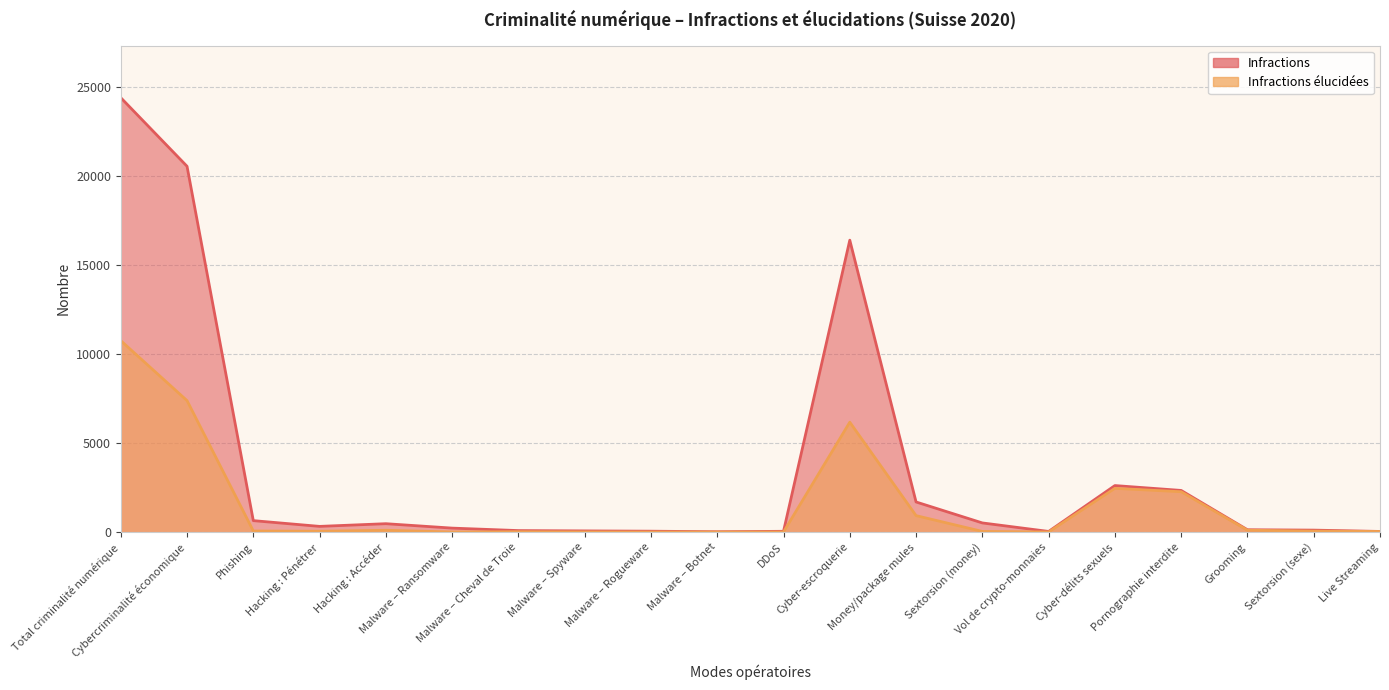

Reading right to left, extract all data points from this chart.

Infractions: Live Streaming=35	Sextorsion (sexe)=109	Grooming=130	Pornographie interdite=2338	Cyber-délits sexuels=2612	Vol de crypto-monnaies=35	Sextorsion (money)=513	Money/package mules=1690	Cyber-escroquerie=16395	DDoS=43	Malware – Botnet=18	Malware – Rogueware=49	Malware – Spyware=65	Malware – Cheval de Troie=83	Malware – Ransomware=222	Hacking : Accéder=470	Hacking : Pénétrer=319	Phishing=642	Cybercriminalité économique=20544	Total criminalité numérique=24398
Infractions élucidées: Live Streaming=33	Sextorsion (sexe)=54	Grooming=104	Pornographie interdite=2264	Cyber-délits sexuels=2455	Vol de crypto-monnaies=5	Sextorsion (money)=35	Money/package mules=923	Cyber-escroquerie=6172	DDoS=4	Malware – Botnet=3	Malware – Rogueware=3	Malware – Spyware=8	Malware – Cheval de Troie=19	Malware – Ransomware=4	Hacking : Accéder=101	Hacking : Pénétrer=46	Phishing=60	Cybercriminalité économique=7383	Total criminalité numérique=10752